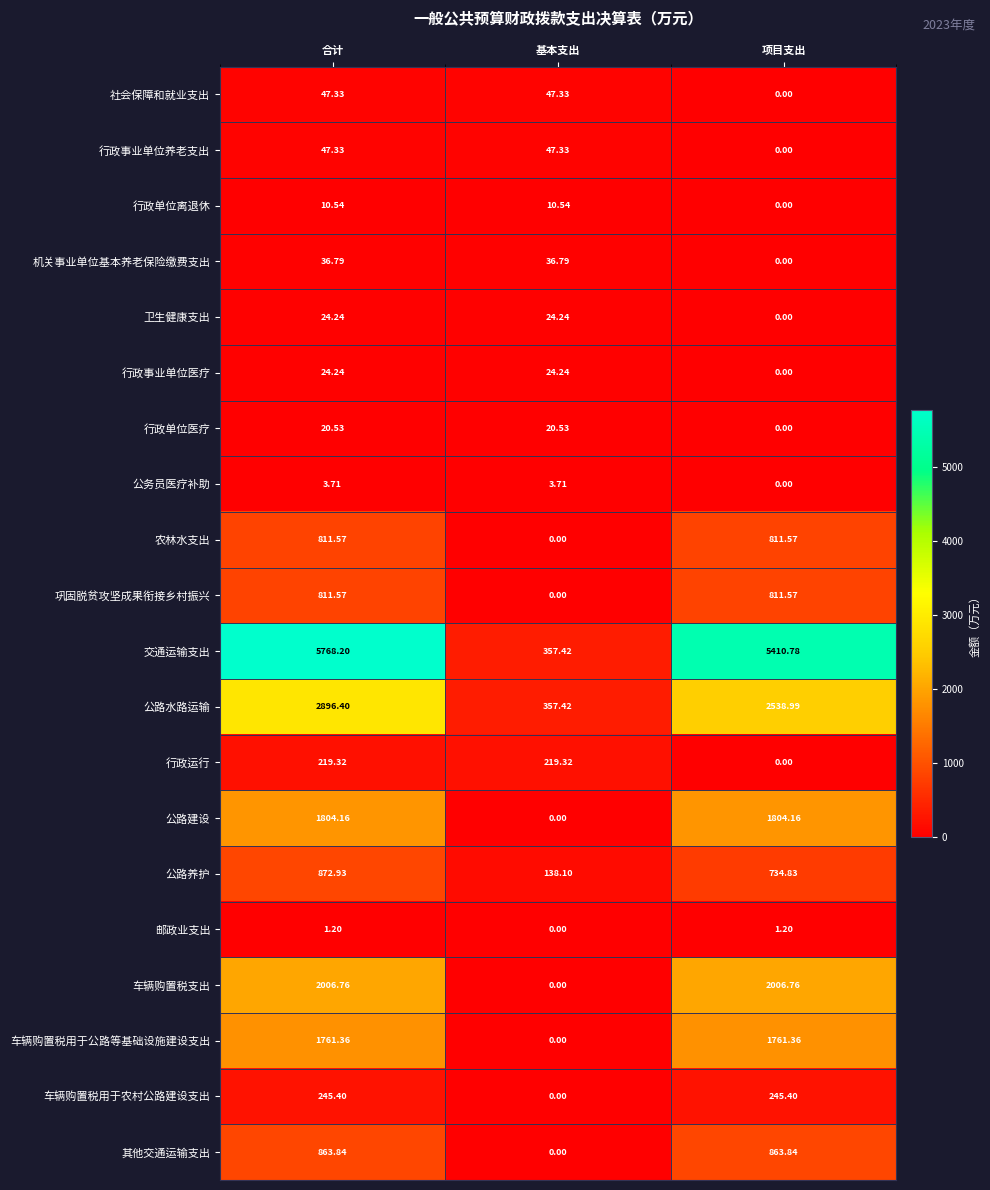

Between 合计 and 项目支出, which series saw the biggest shift?

交通运输支出